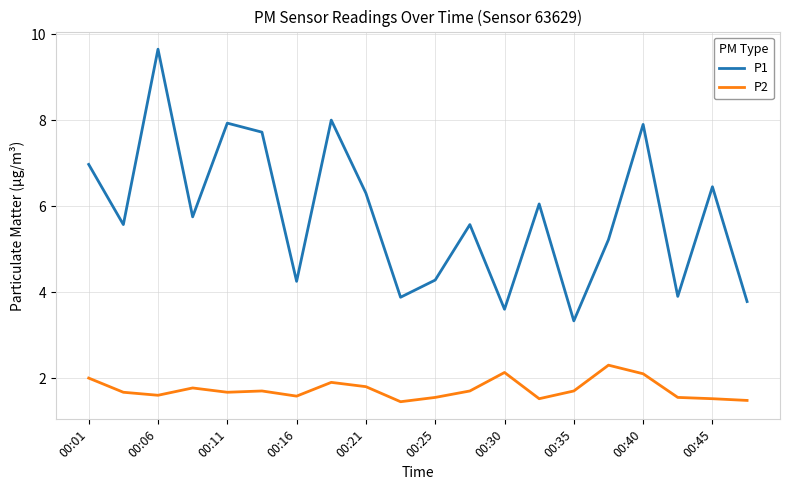

Which series has the largest total across all categories?

P1